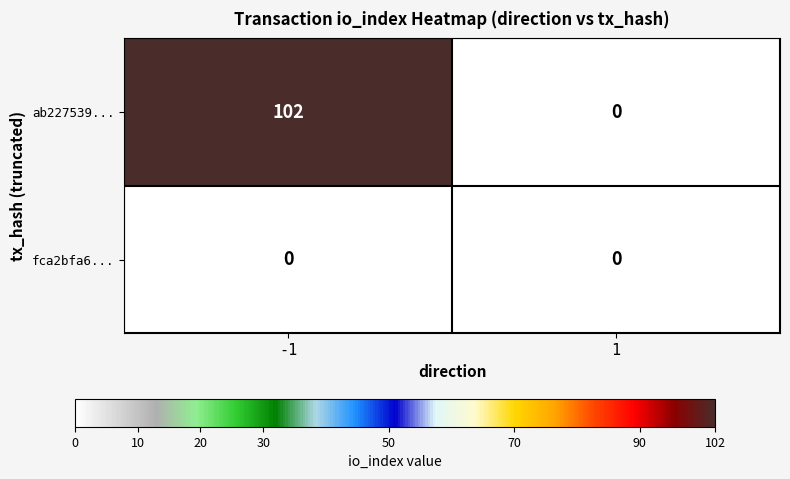

Which series changed the most between -1 and 1?

ab227539...